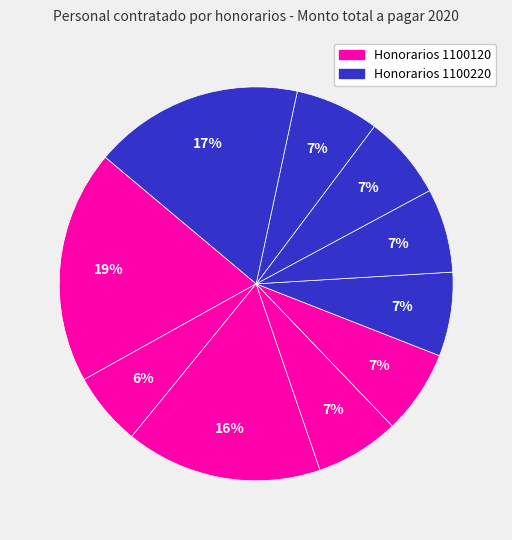

How many slices are in this pie chart?

10